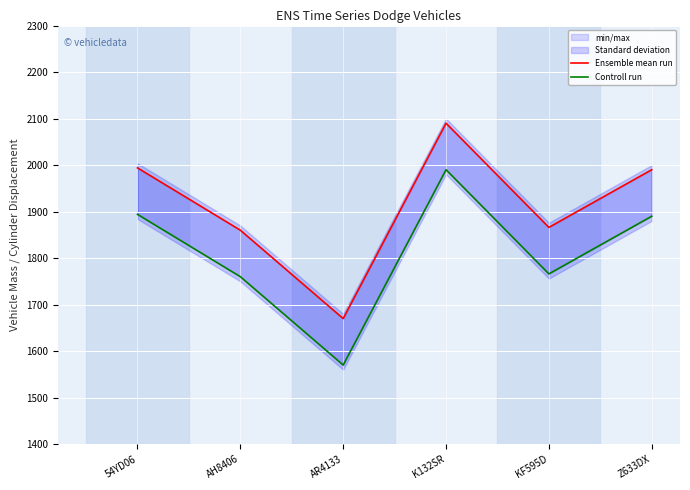

List the series in order of their overall mean, lowest first.

Controll run, Ensemble mean run